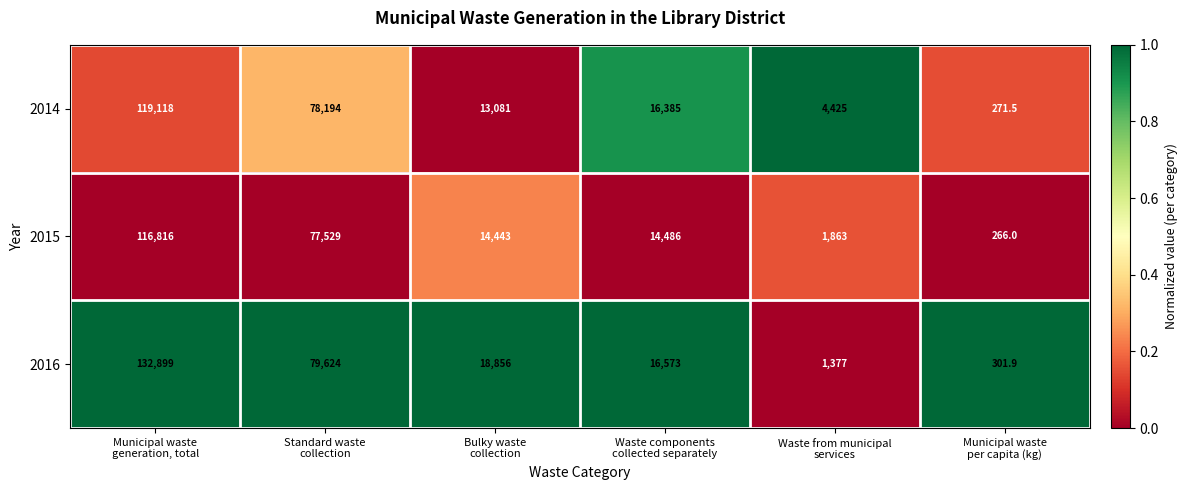

What is the minimum value for 2014?

271.5